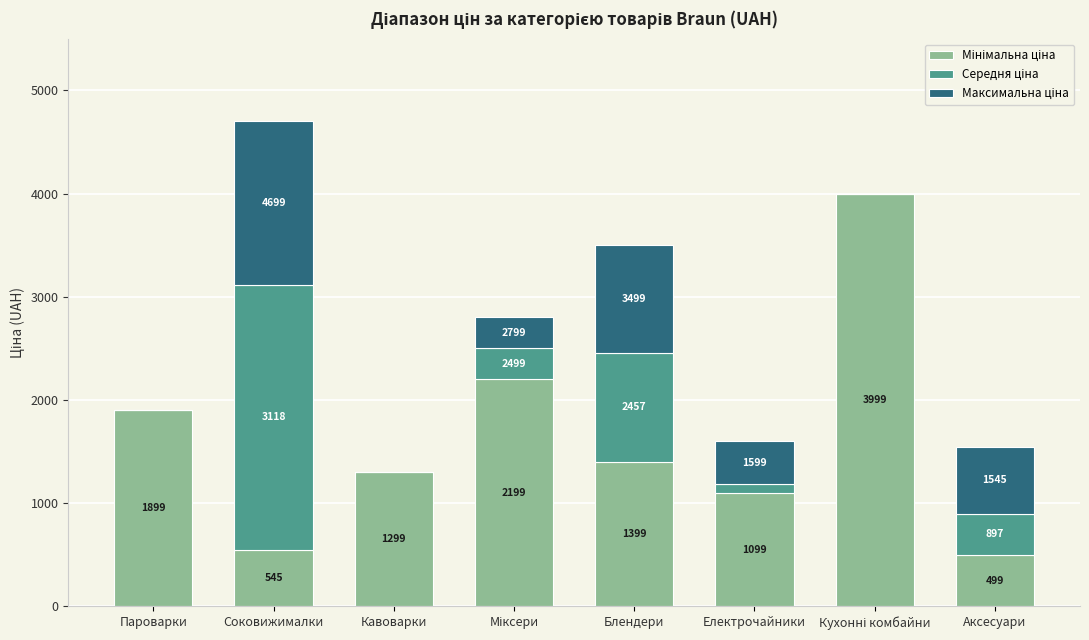

Does the chart contain stacked bars?

Yes